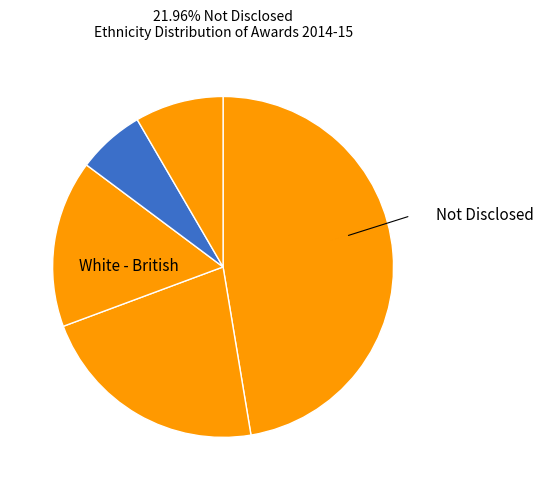

How many slices are in this pie chart?

5